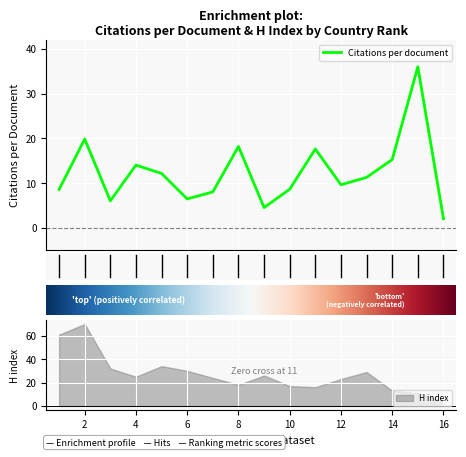

What is the change in value from 1 to 7?

-0.6